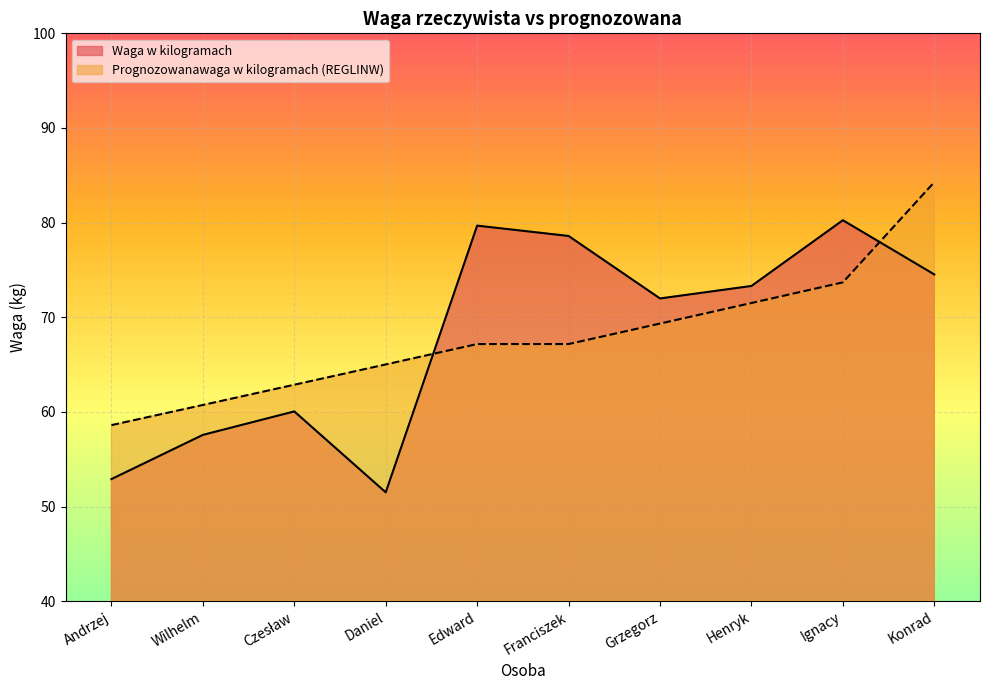

What is the difference between the Prognozowanawaga w kilogramach (REGLINW) values at Edward and Daniel?

2.2